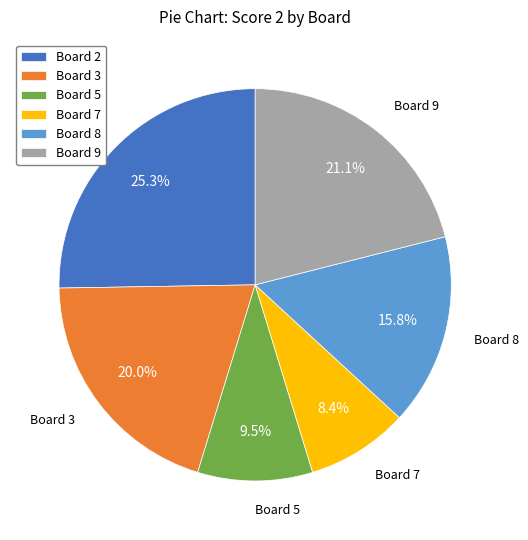

Count the number of slices in the pie.

6